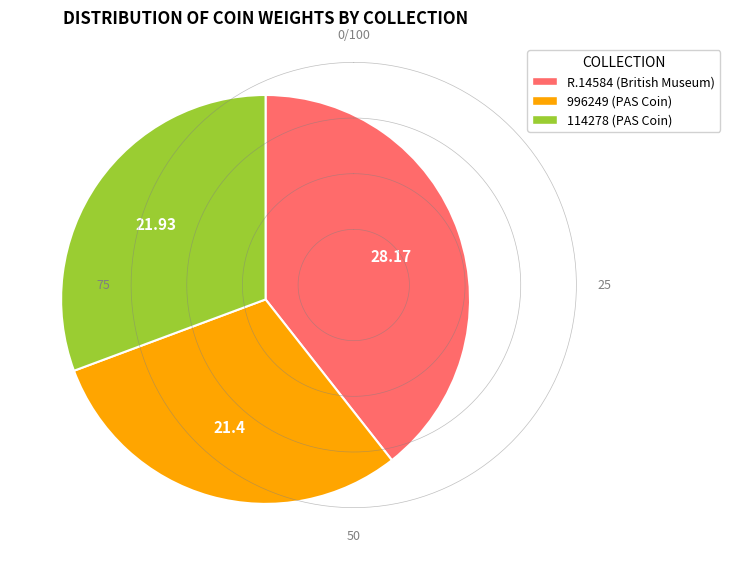

How many segments does this pie chart have?

3